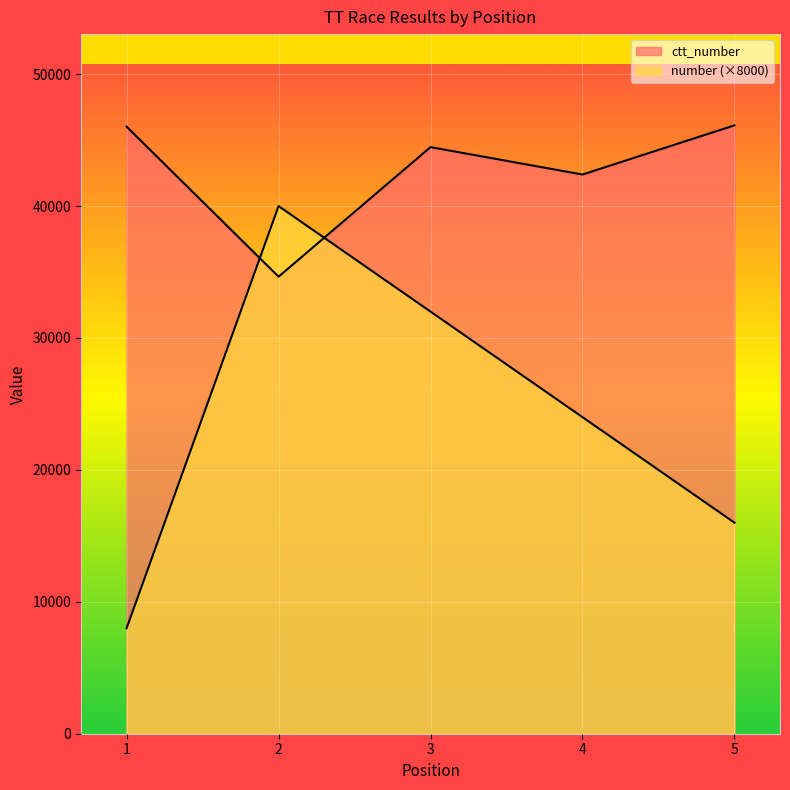

Is it true that number equals 11842 at 1?

False